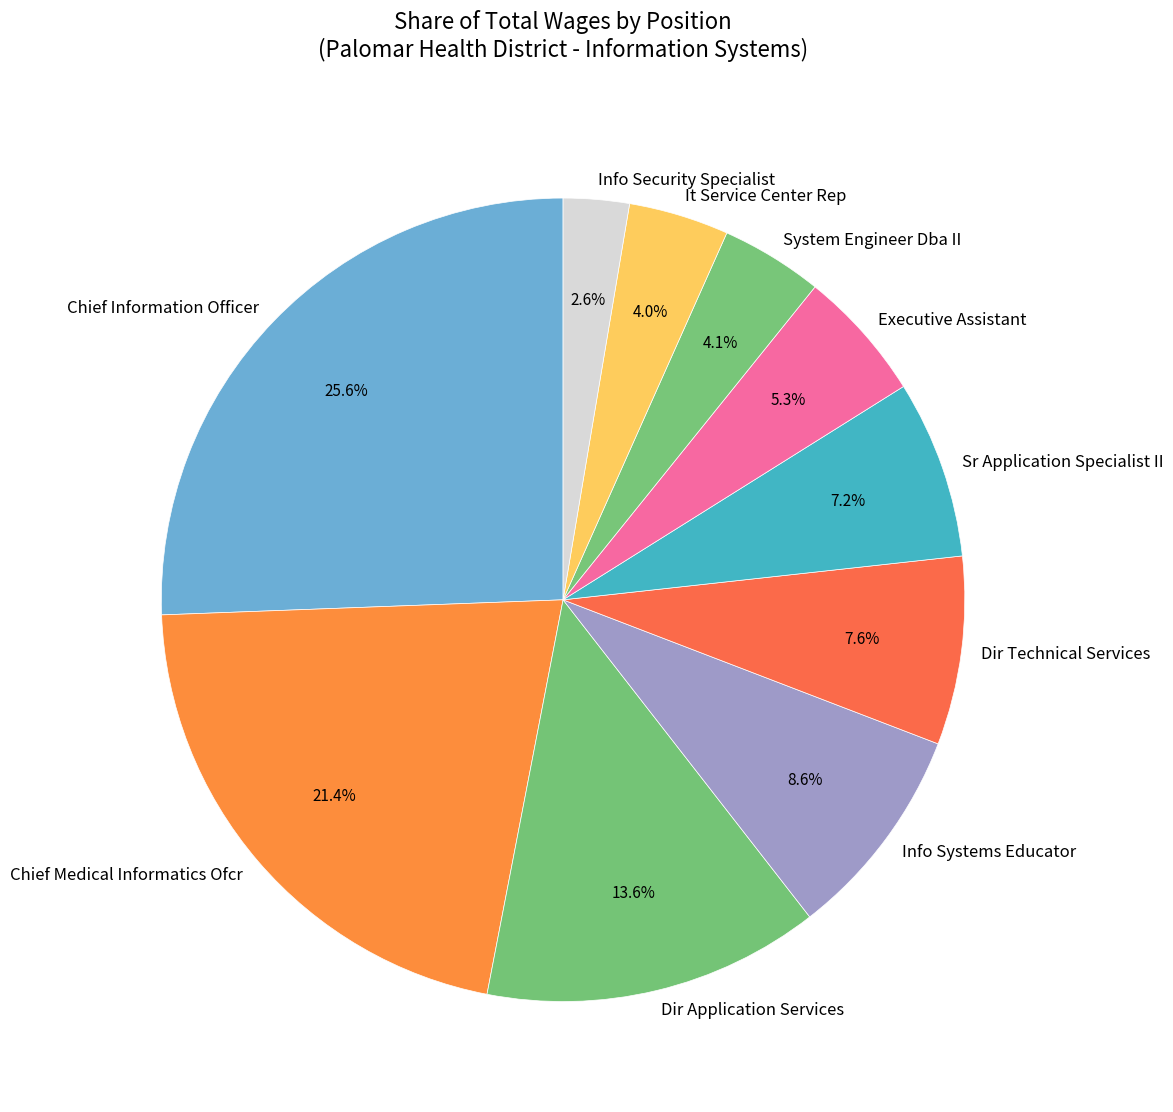

The Sr Application Specialist II slice represents 1% of the pie. True or false?

False